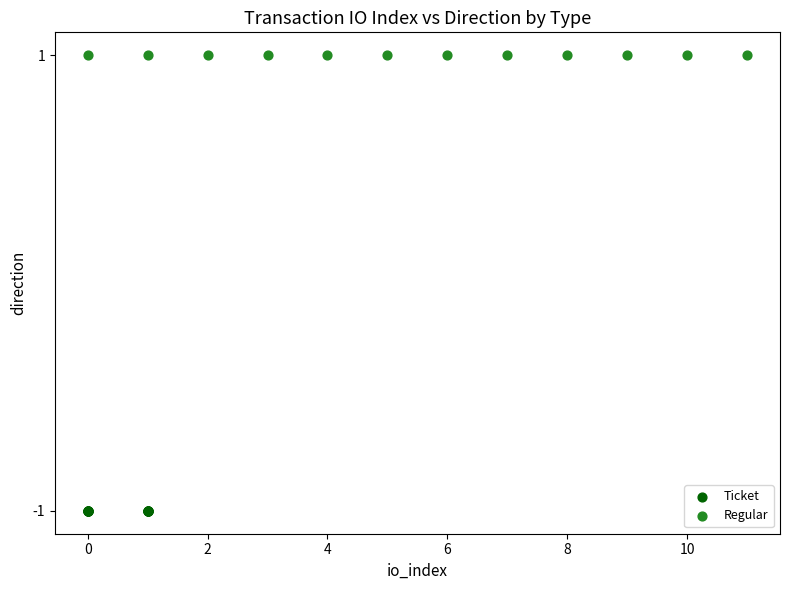

What are all the series names shown in the legend?

Ticket, Regular